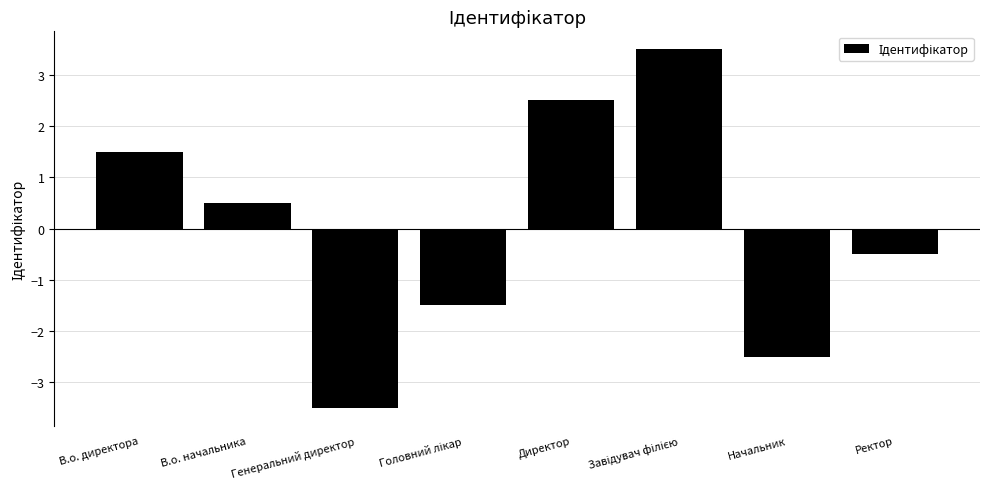

What is the value of the 1st bar from the left?

1.5